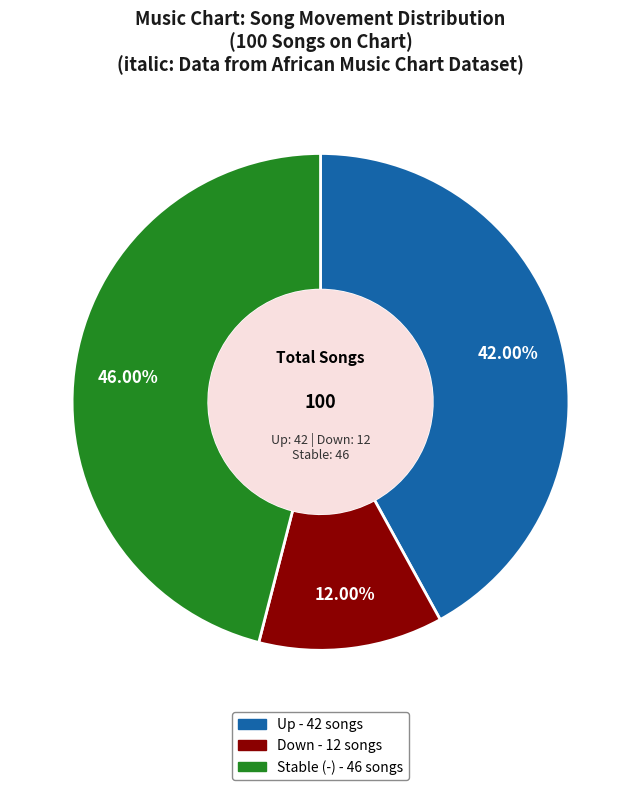

Is there a majority slice in this chart?

No